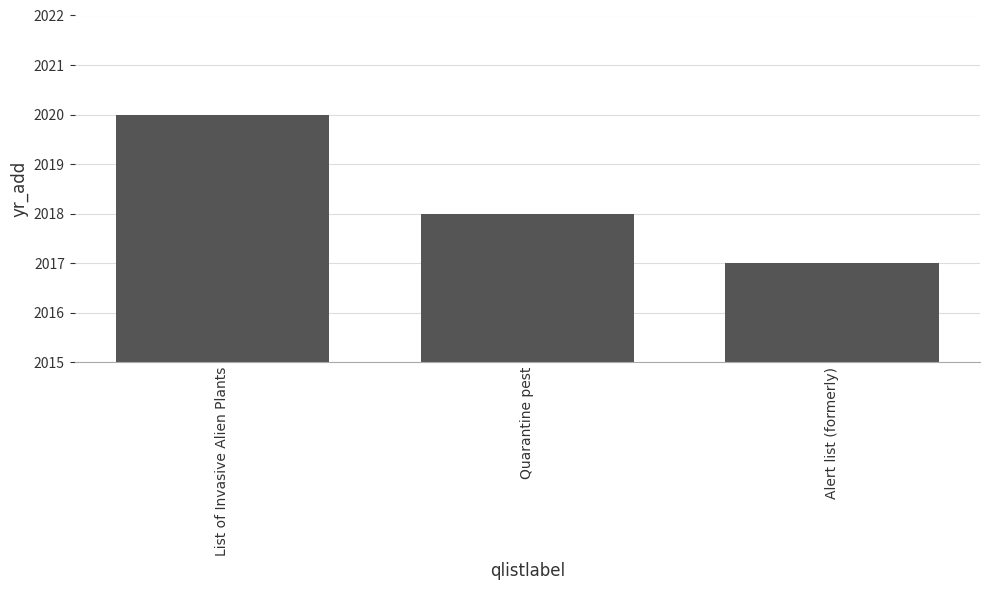

What is the change in value from List of Invasive Alien Plants to Alert list (formerly)?

-3